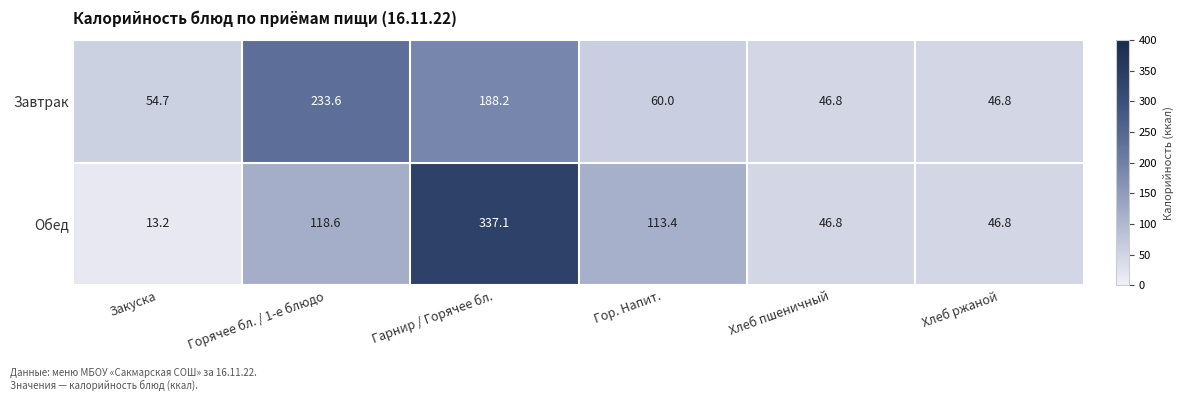

How many categories are shown in the chart?

6